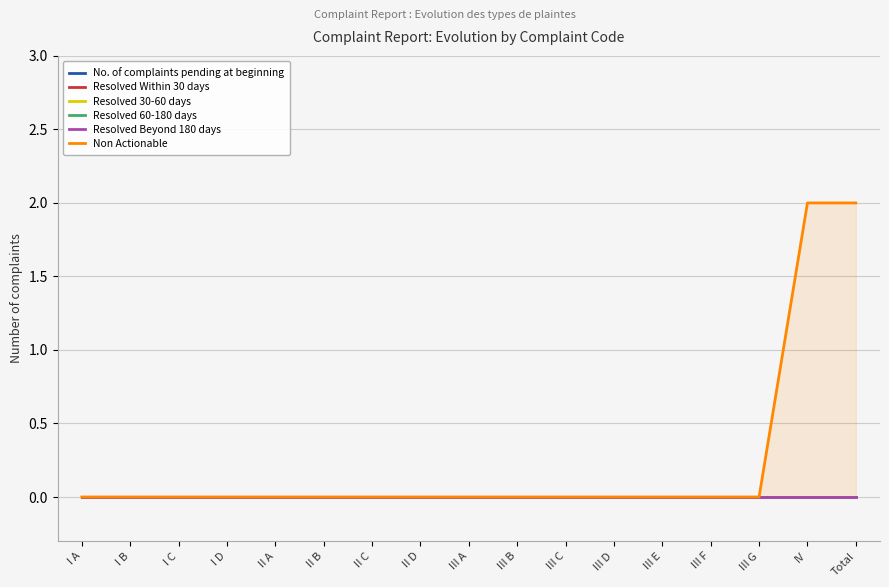

At which category is the sum across all series the highest?

IV